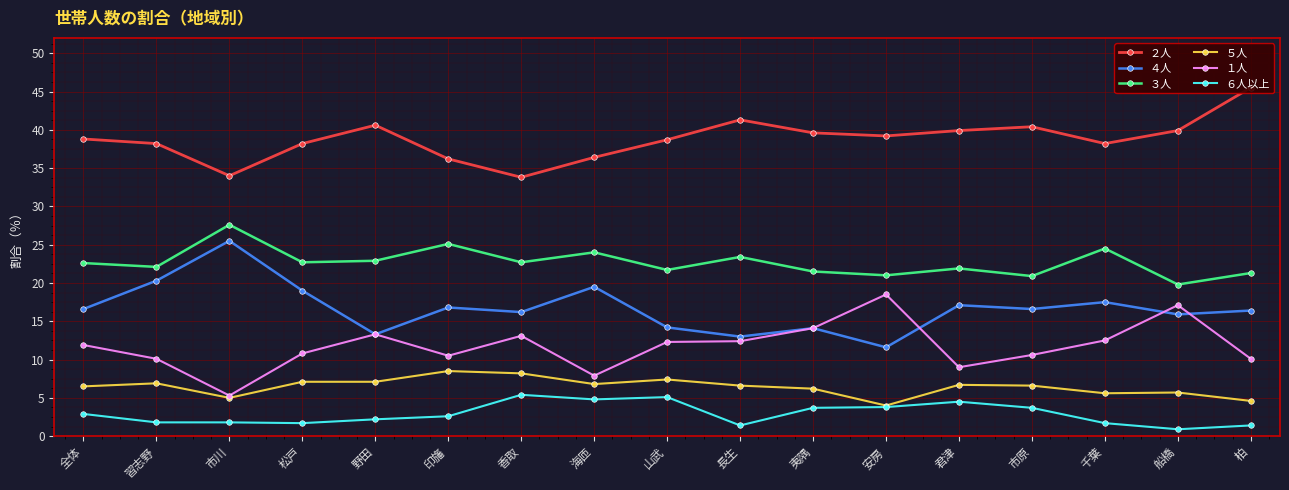

At which label is ４人 closest to 18?

千葉